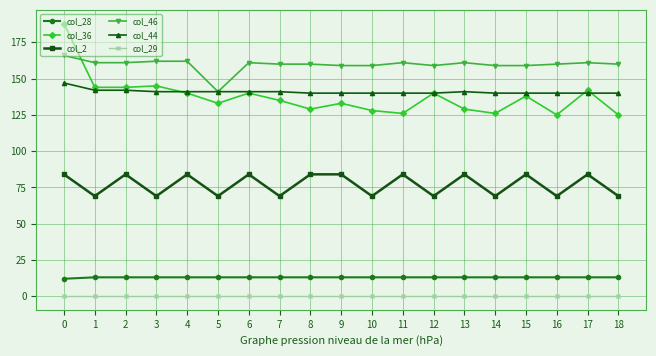

True or false: col_46 and col_29 cross at least once.

False